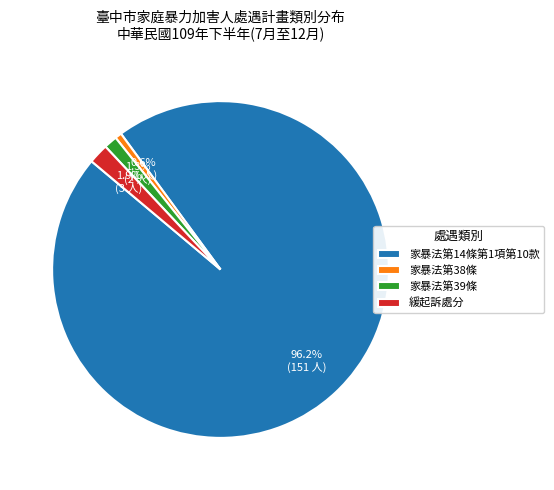

What is the largest slice in the pie chart?

家暴法第14條第1項第10款